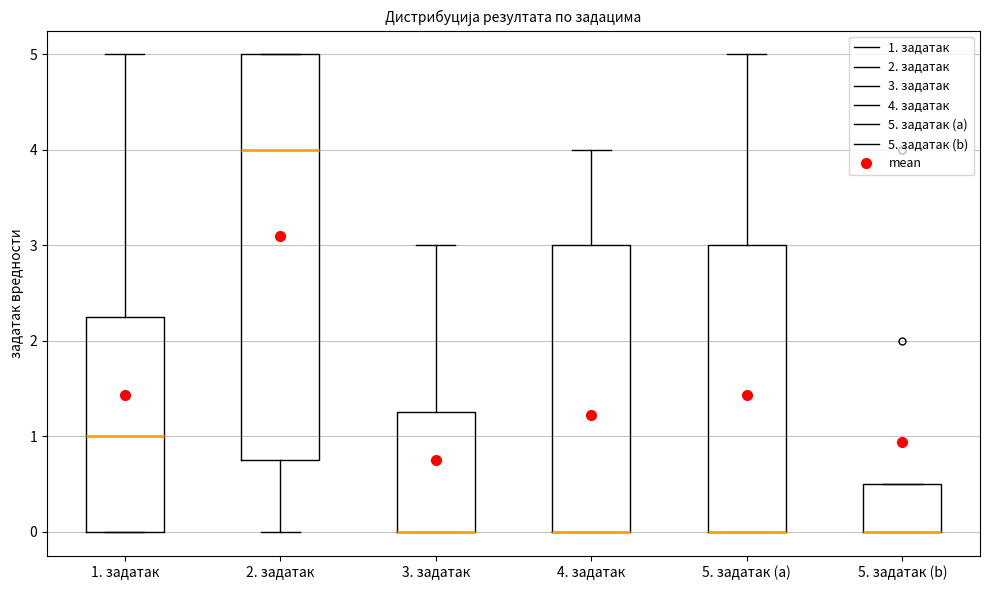

Reading left to right, read every box against the y-axis: the position of its median line, the range the box covers, and the ends of its whiskers. The values are not printed on the chart, so give them approximately, as read against the axis.

1. задатак: median 1.0, box 0.0 to 2.3, whiskers 0.0 to 5.0
2. задатак: median 4.0, box 0.8 to 5.0, whiskers 0.0 to 5.0
3. задатак: median 0.0 (drawn on the box's lower edge), box 0.0 to 1.3, whiskers 0.0 to 3.0
4. задатак: median 0.0 (drawn on the box's lower edge), box 0.0 to 3.0, whiskers 0.0 to 4.0
5. задатак (a): median 0.0 (drawn on the box's lower edge), box 0.0 to 3.0, whiskers 0.0 to 5.0
5. задатак (b): median 0.0 (drawn on the box's lower edge), box 0.0 to 0.5, whiskers 0.0 to 0.5